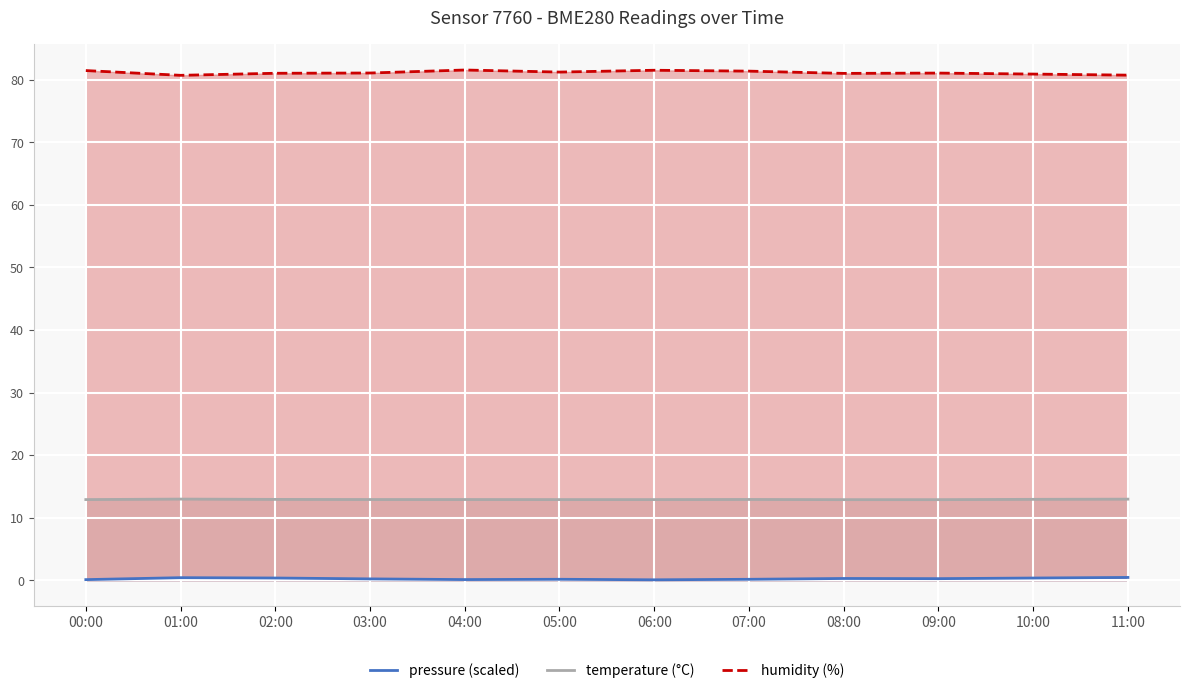

The humidity series shows 122.1 at 11:00. True or false?

False